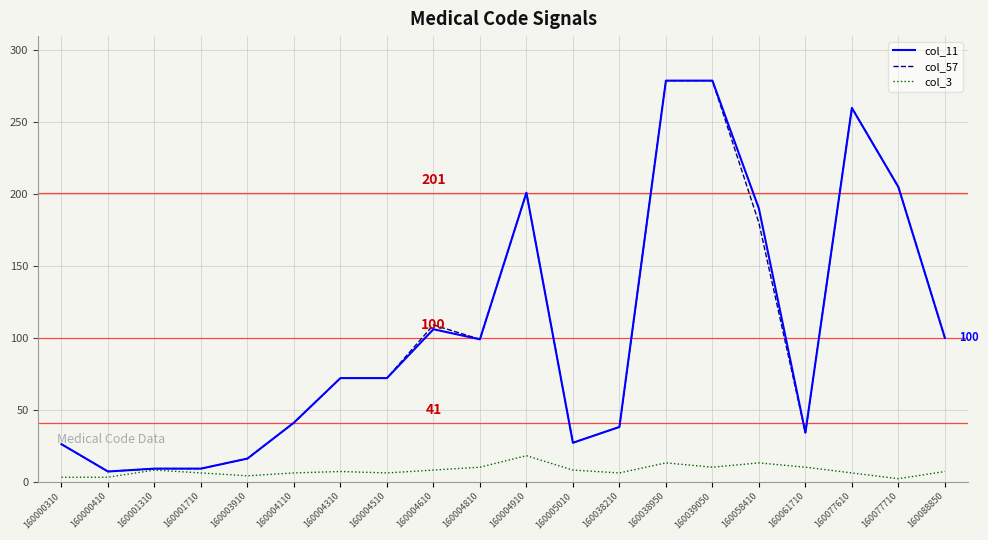

What is the difference between the highest and lowest values at 160005010?

19